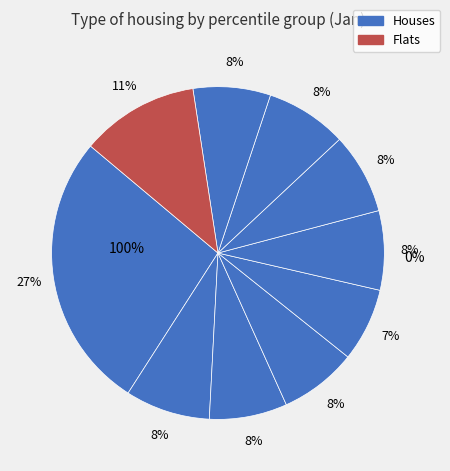

What portion of the pie excludes pct55?

92.3%